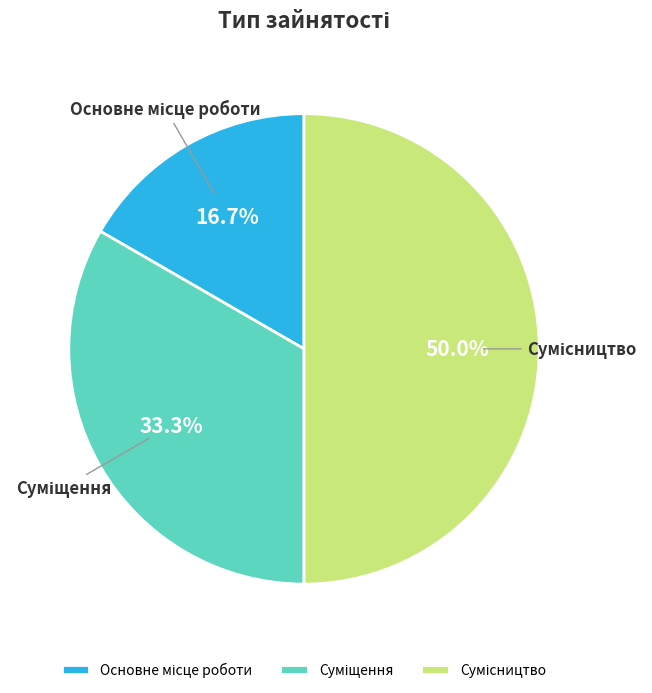

Count the number of slices in the pie.

3